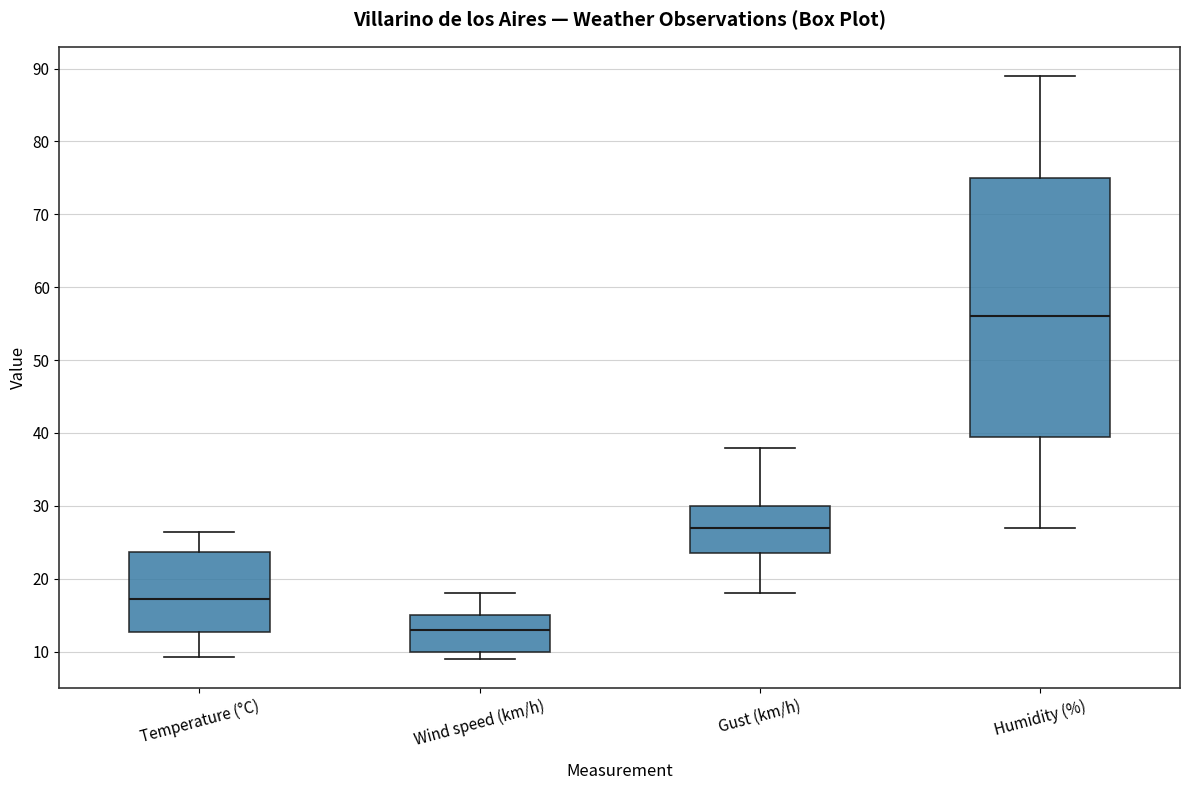

Reading left to right, read every box against the y-axis: the position of its median line, the range the box covers, and the ends of its whiskers. The values are not printed on the chart, so give them approximately, as read against the axis.

Temperature (°C): median 17, box 13 to 24, whiskers 9 to 26
Wind speed (km/h): median 13, box 10 to 15, whiskers 9 to 18
Gust (km/h): median 27, box 24 to 30, whiskers 18 to 38
Humidity (%): median 56, box 40 to 75, whiskers 27 to 89